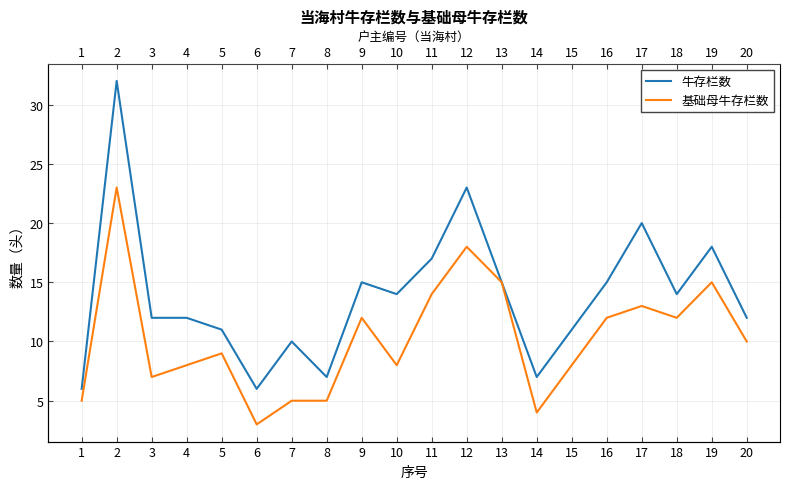

What is the maximum value shown in the chart?

32